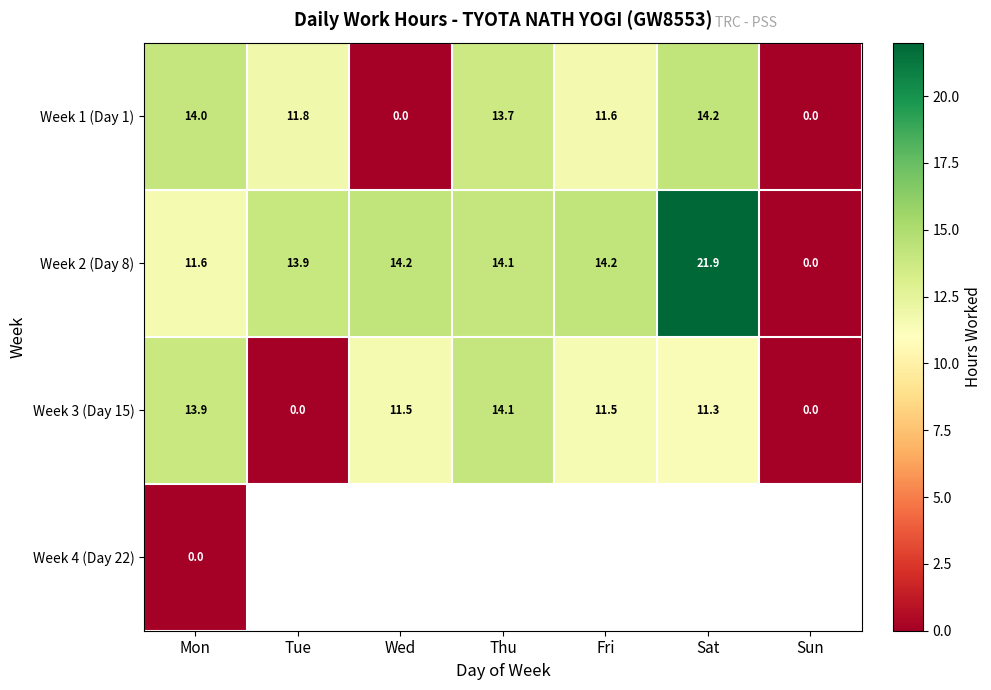

What is the total value across all series at Mon?

39.5